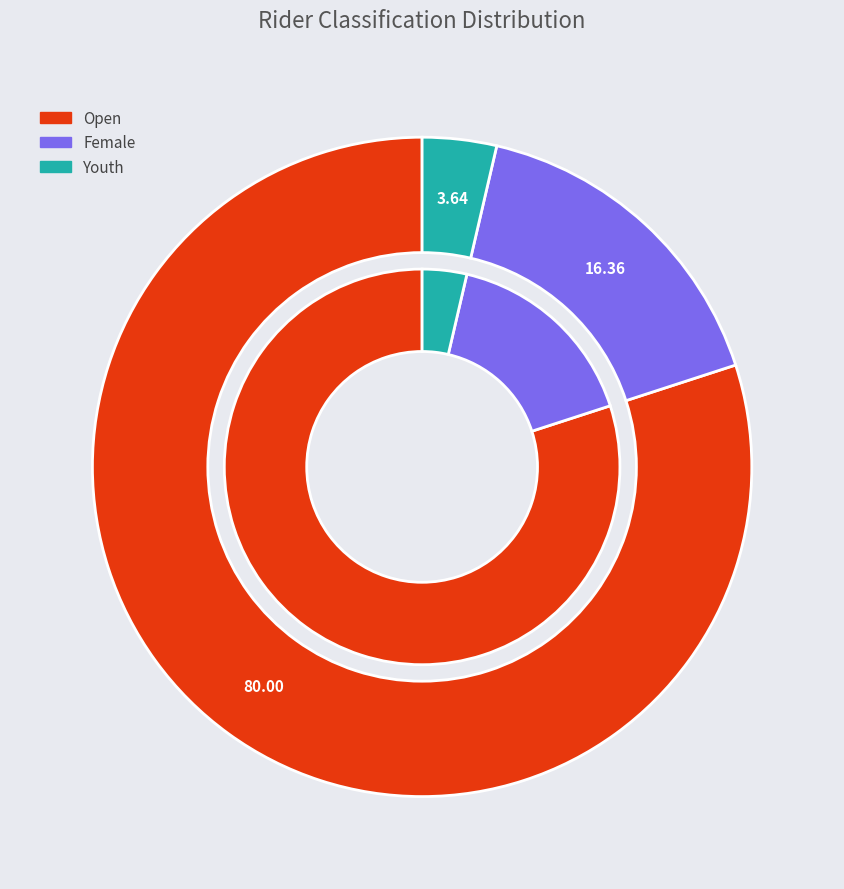

Does Open represent more than half of the total?

Yes